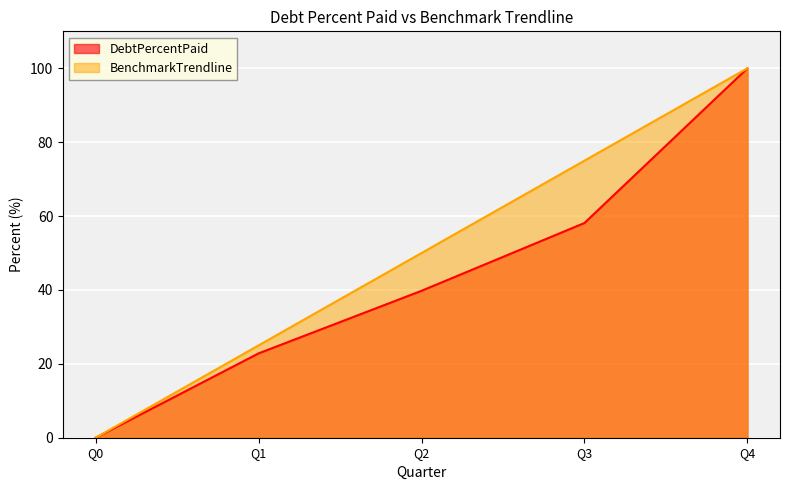

True or false: DebtPercentPaid and BenchmarkTrendline cross at least once.

False